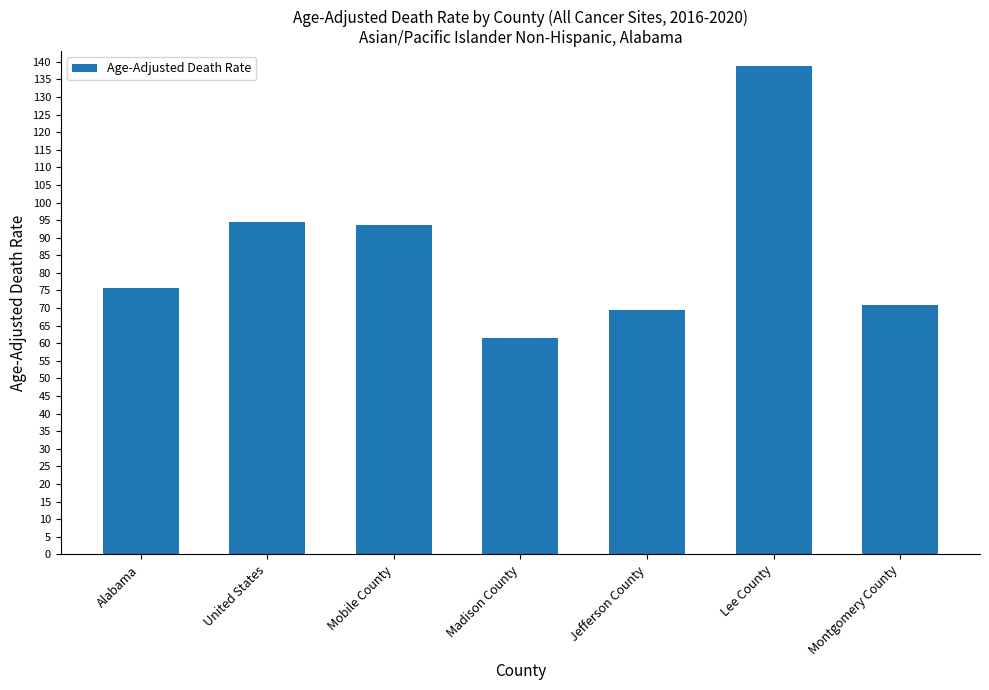

Are the bars grouped side by side (vs. stacked)?

No